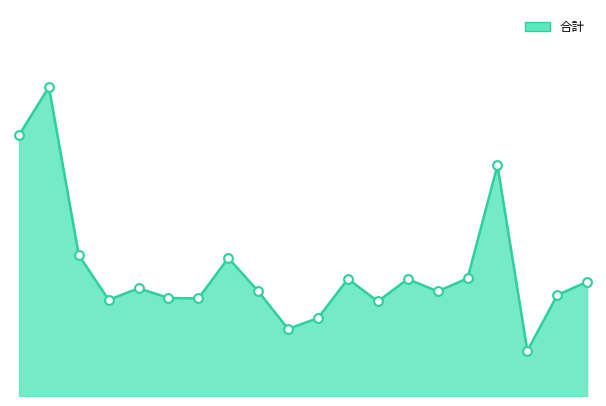

Is this an area chart (filled region under the line)?

Yes